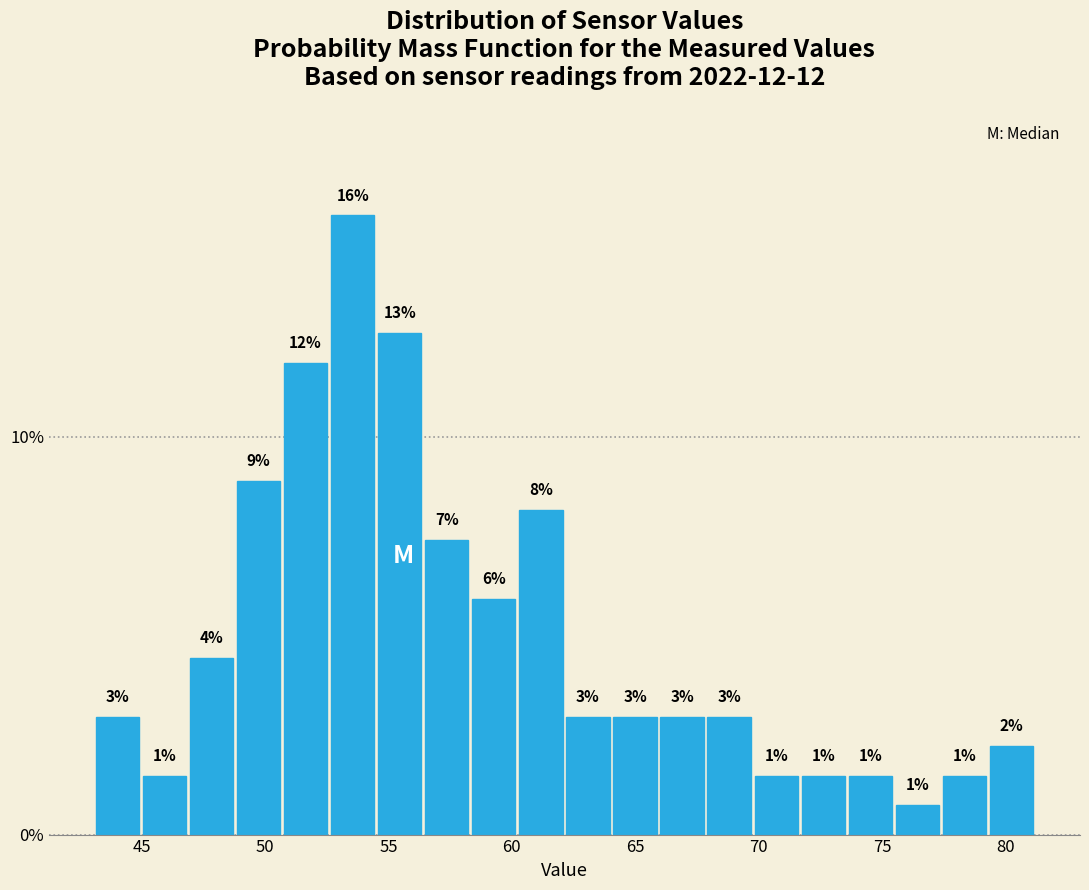

Around what value on the x-axis is the tallest bar? Give the approximate position of its centre, as read against the axis.

53.5